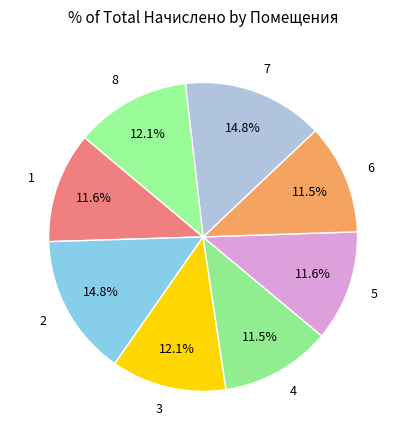

Between 6 and 8, which is larger?

8